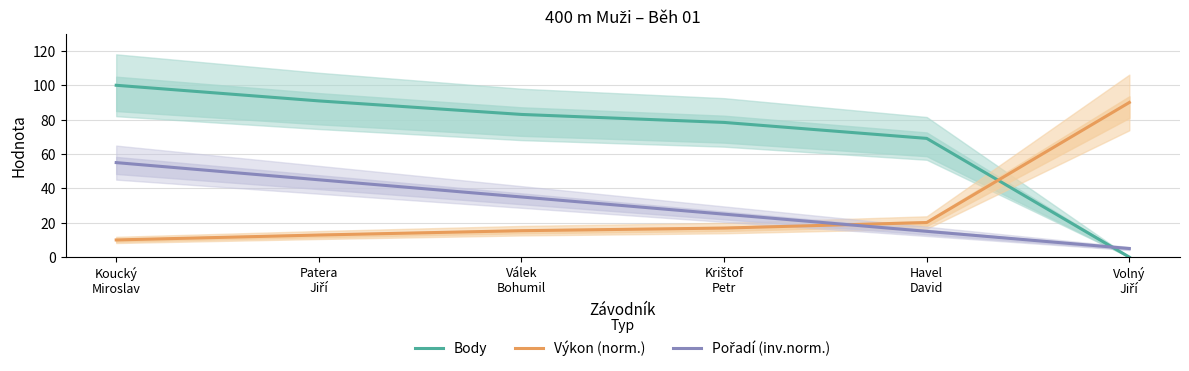

Reading left to right, extract all data points from this chart.

Body: Koucký
Miroslav=100.0	Patera
Jiří=90.9	Válek
Bohumil=83.0	Krištof
Petr=78.4	Havel
David=69.1	Volný
Jiří=0.0
Výkon (norm.): Koucký
Miroslav=10.0	Patera
Jiří=12.9	Válek
Bohumil=15.4	Krištof
Petr=16.9	Havel
David=20.1	Volný
Jiří=90.0
Pořadí (inv.norm.): Koucký
Miroslav=55.0	Patera
Jiří=45.0	Válek
Bohumil=35.0	Krištof
Petr=25.0	Havel
David=15.0	Volný
Jiří=5.0